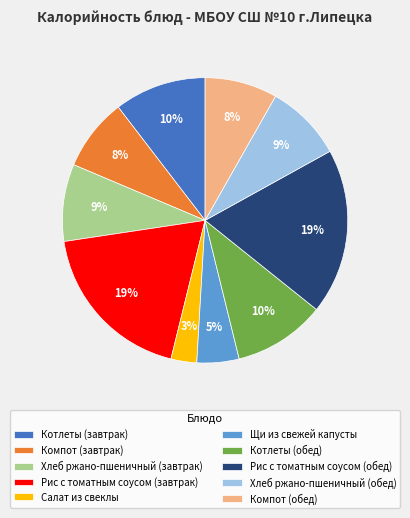

Count the number of slices in the pie.

10